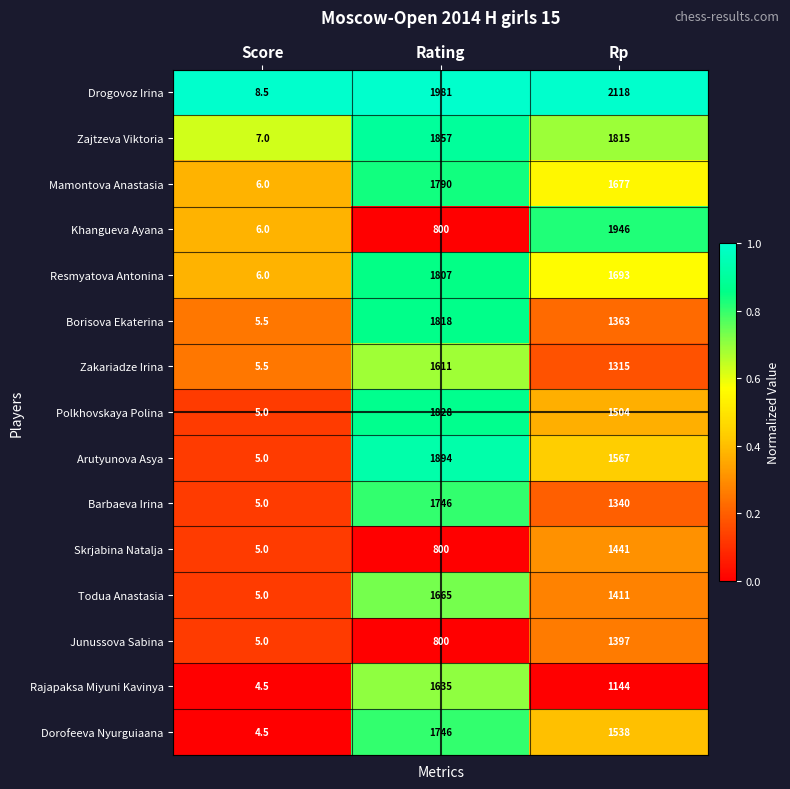

What is the total value across all series at Rp?

23269.0